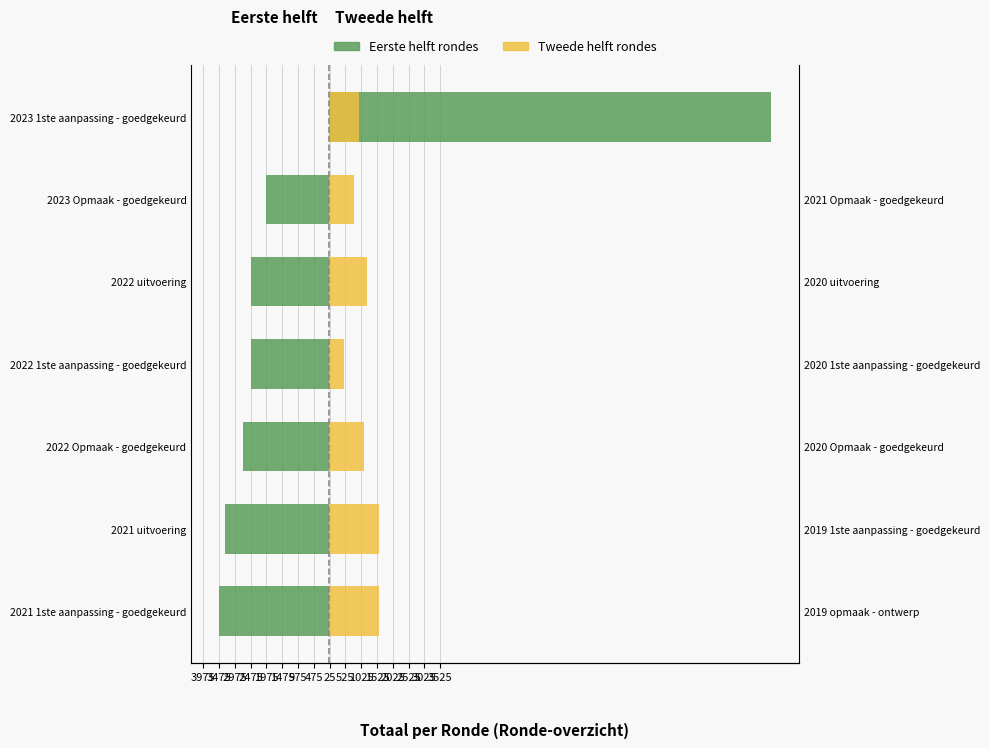

Between 2022 uitvoering and 2023 Opmaak - goedgekeurd, which series saw the biggest shift?

Eerste helft rondes